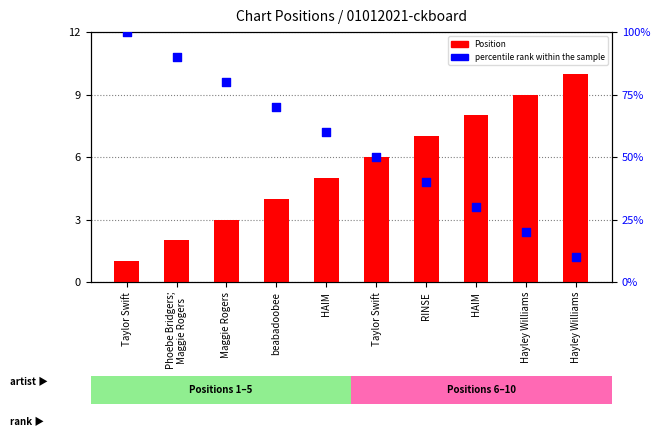

What are all the series names shown in the legend?

Position, percentile rank within the sample